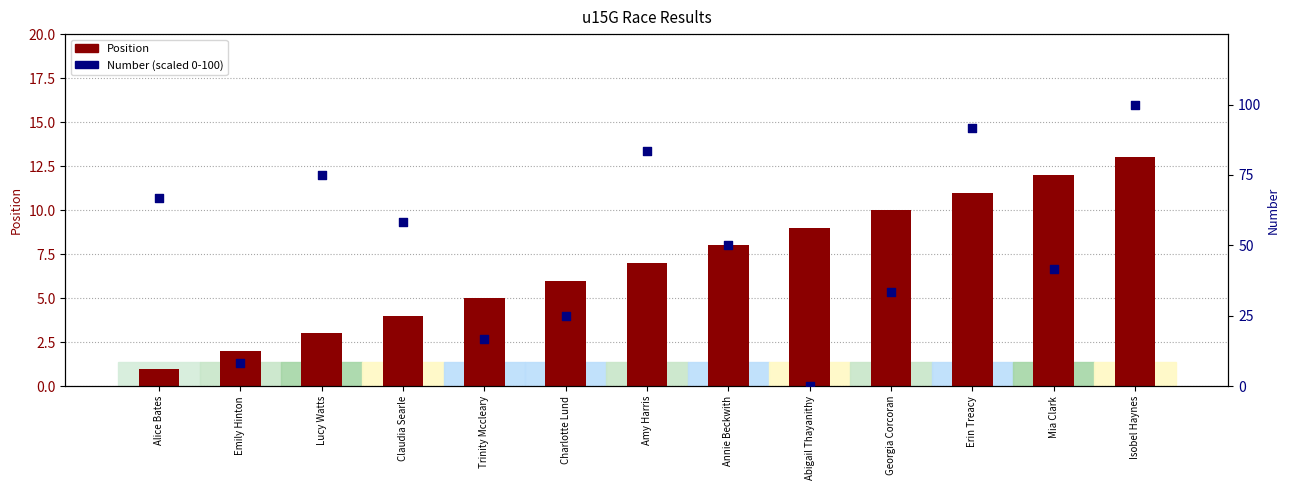

Is the value of Position at Emily Hinton greater than the value of Number (scaled) at Mia Clark?

No